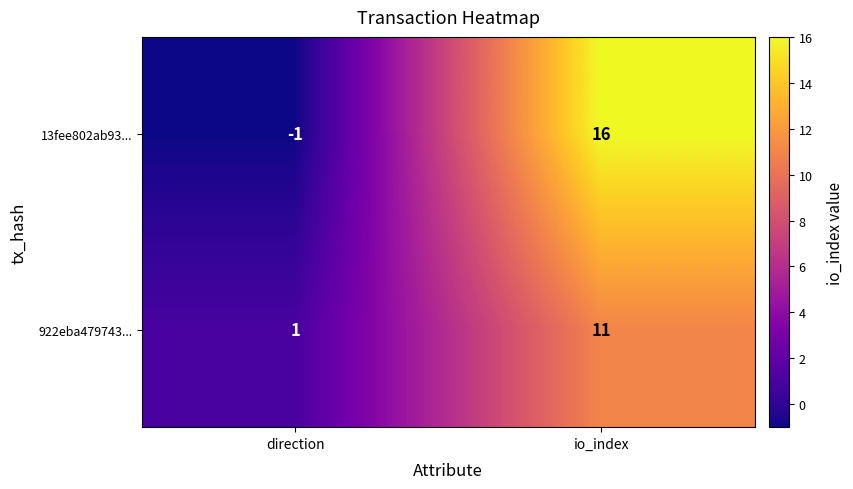

Which series has the largest total across all categories?

13fee802ab93...